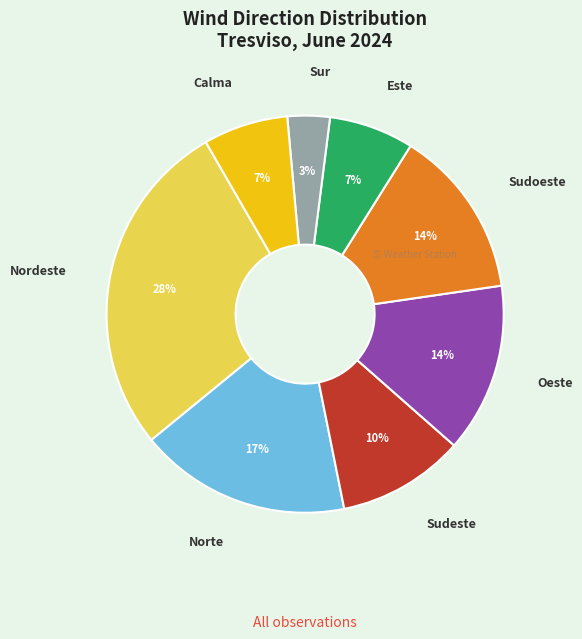

Does any single category account for the majority?

No